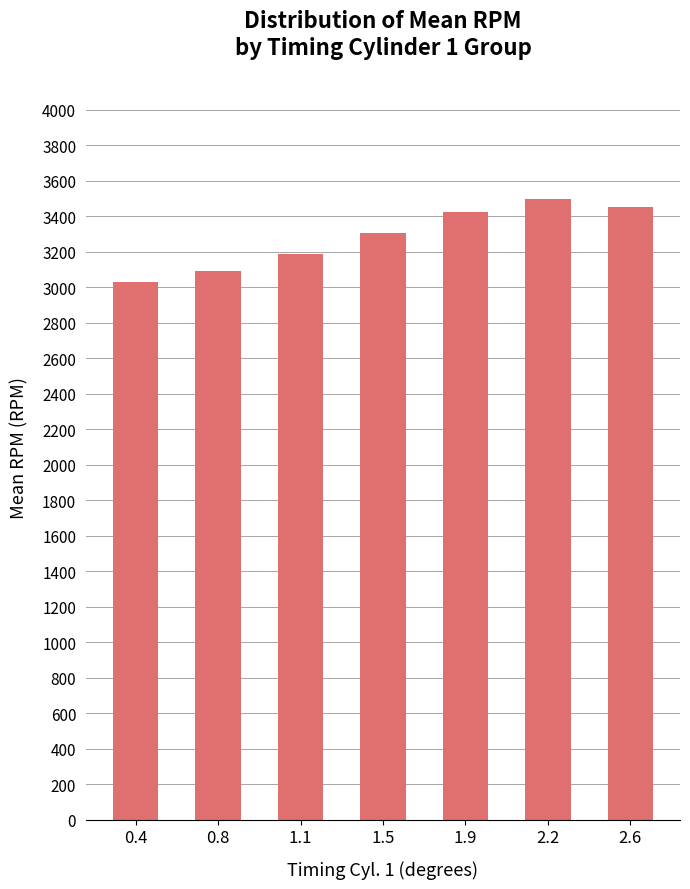

What is the approximate value at 2.6, to the nearest 50?

3450